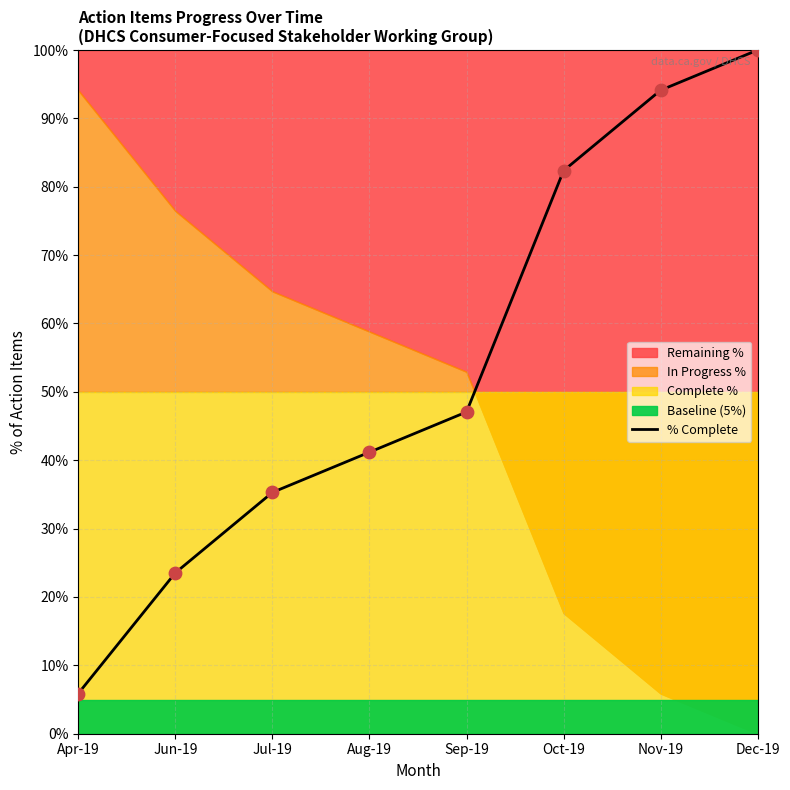

Approximately how many times larger is the value at Dec-19 compared to Nov-19?

1.1